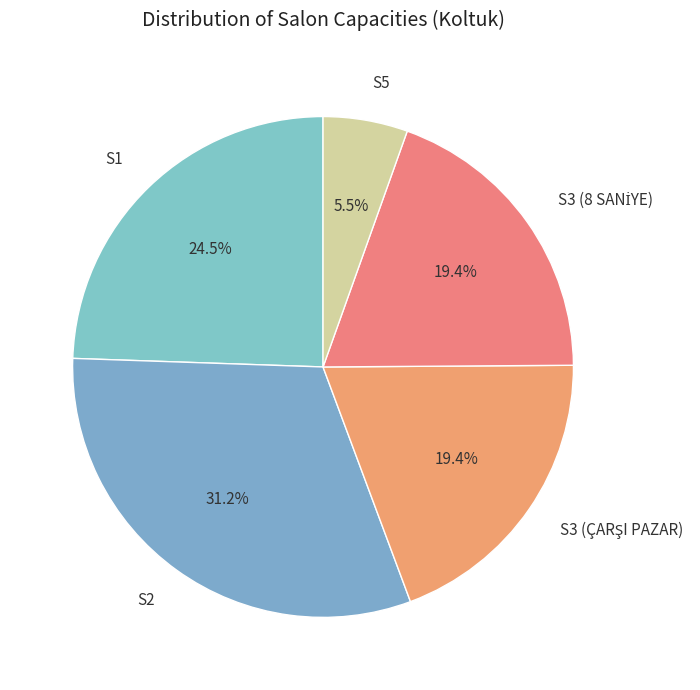

Is there any slice that represents more than half of the pie?

No